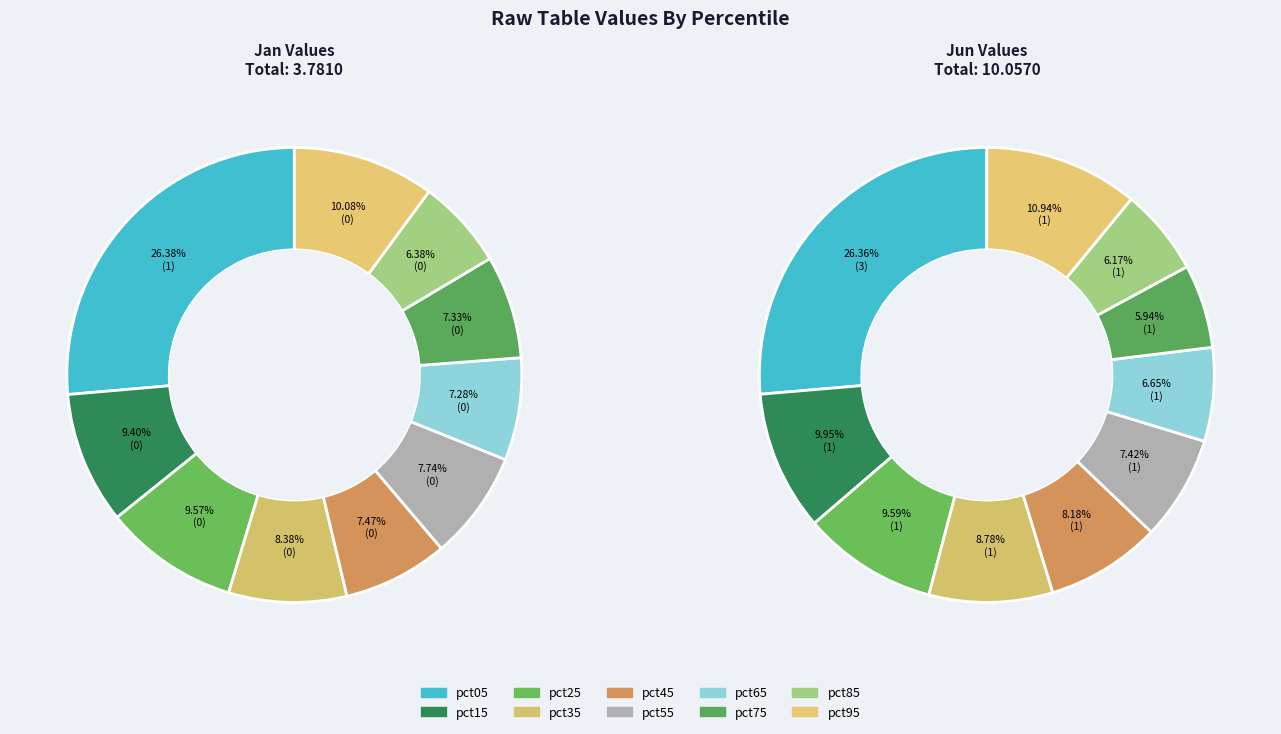

Is there a majority slice in this chart?

No